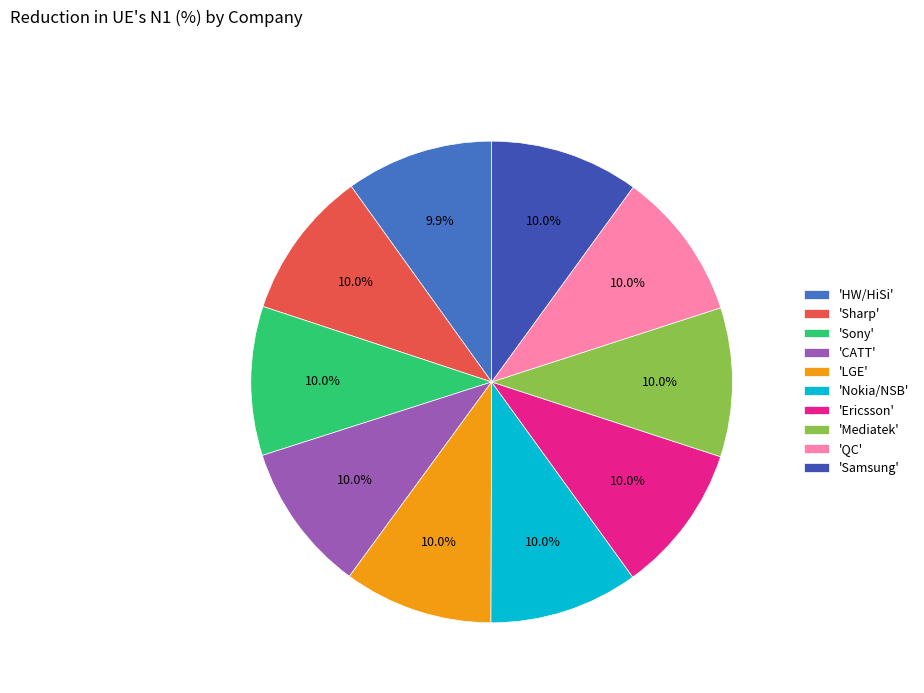

How many slices are in this pie chart?

10